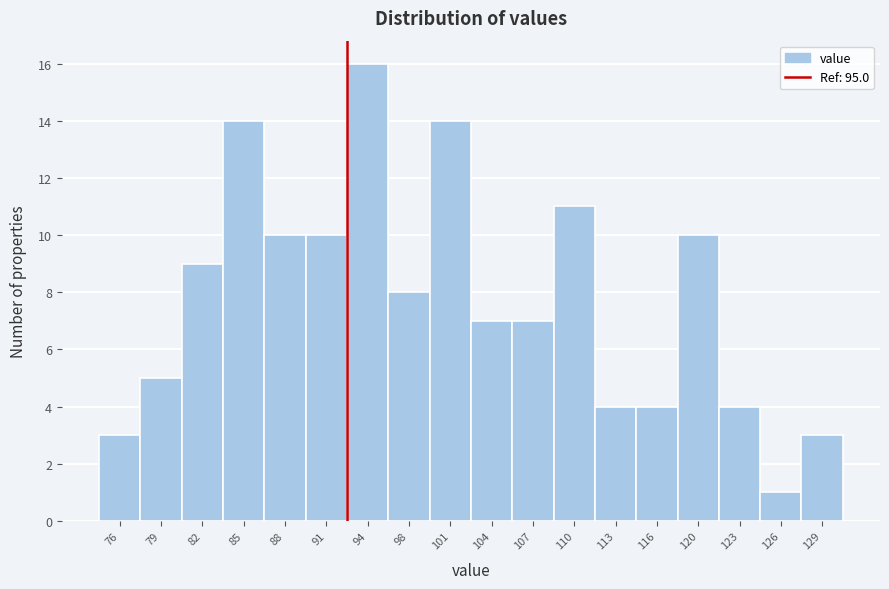

Reading left to right, list all the values displayed in this chart.

76=3	79=5	82=9	85=14	88=10	91=10	94=16	98=8	101=14	104=7	107=7	110=11	113=4	116=4	120=10	123=4	126=1	129=3